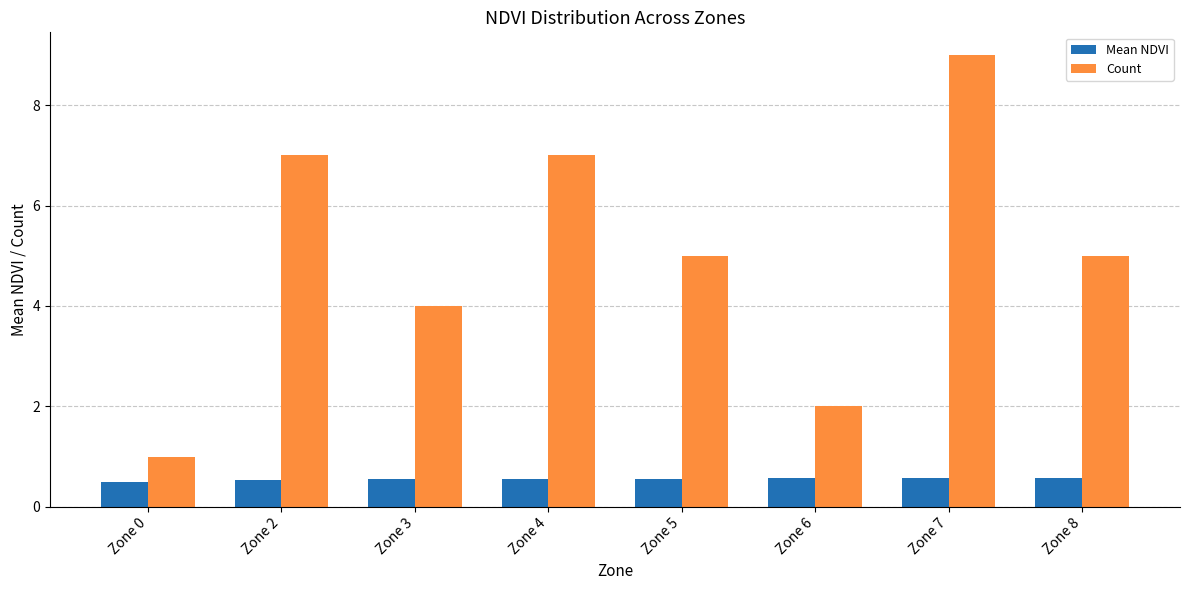

What is the value of the Count bar at the 8th from the left?

5.0